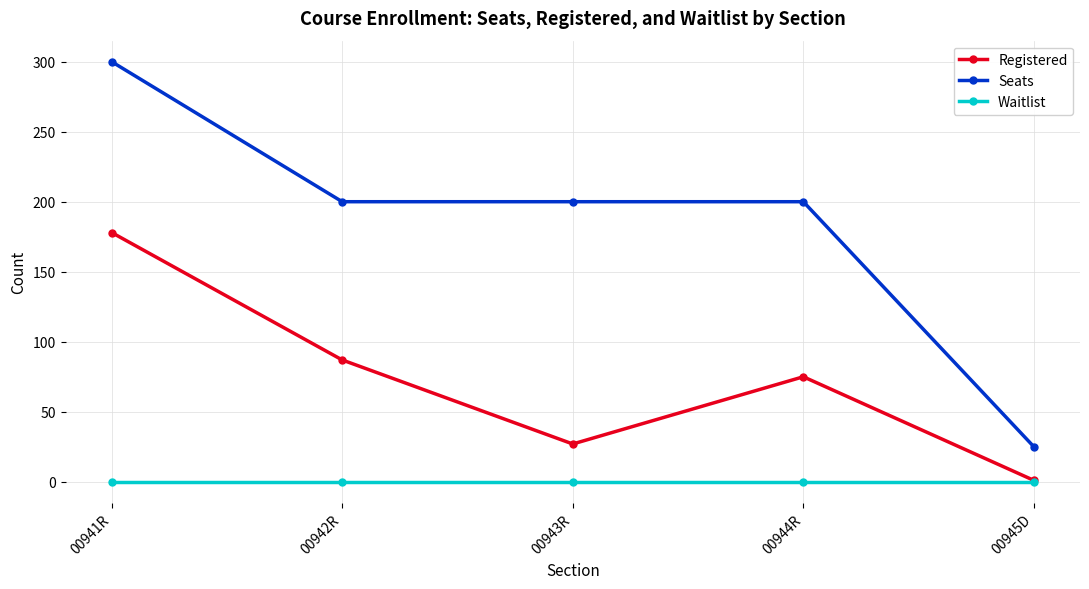

Reading left to right, list all the values displayed in this chart.

Registered: 178	87	27	75	1
Seats: 300	200	200	200	25
Waitlist: 0	0	0	0	0